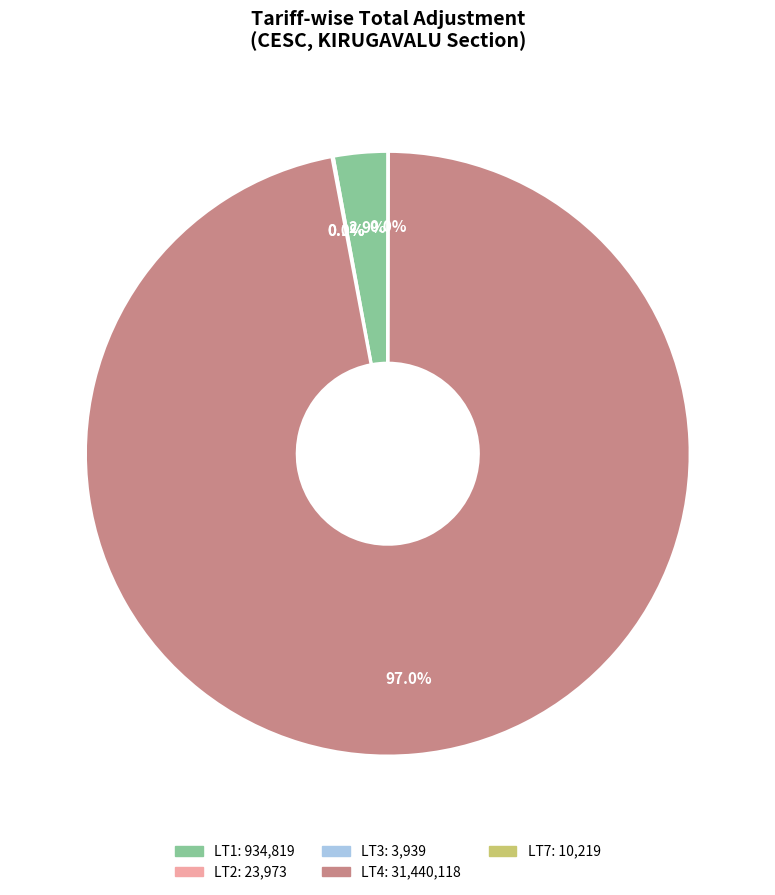

Is it true that LT4 is 97% of the pie?

True